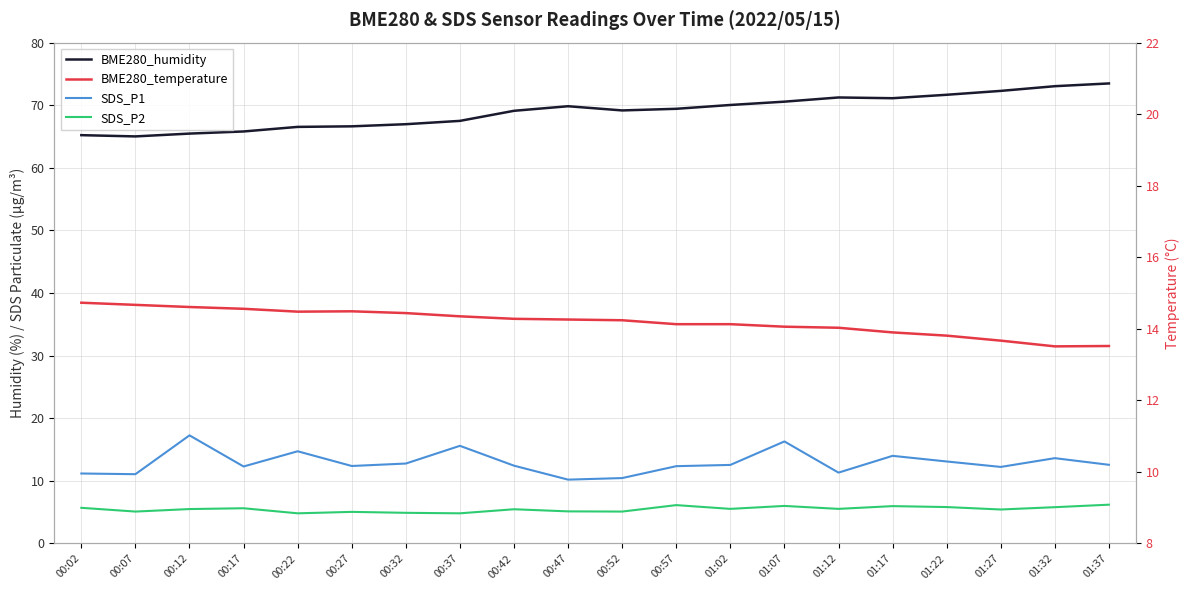

True or false: BME280_humidity has a value of 117.5 at 01:17.

False